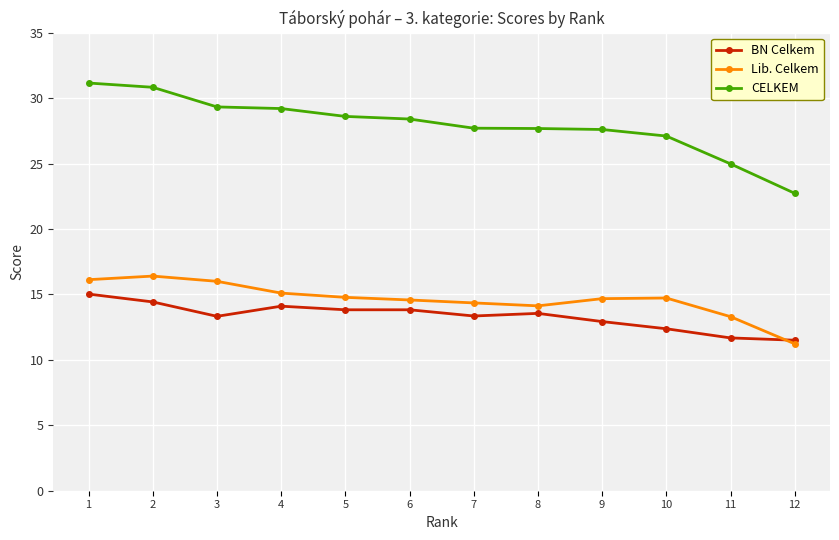

What is the value of the CELKEM point at the 6th from the left?

28.4